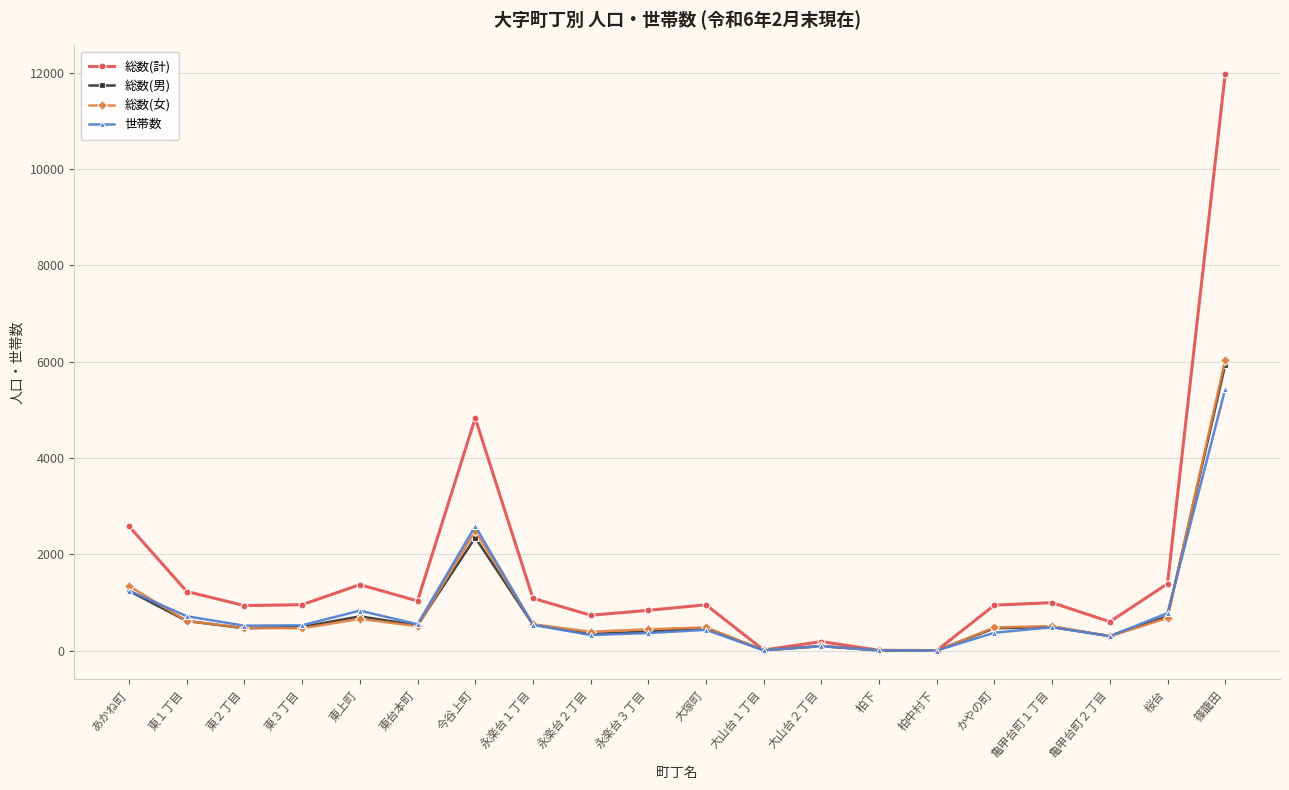

At which category does 総数(計) reach its first local peak?

東上町